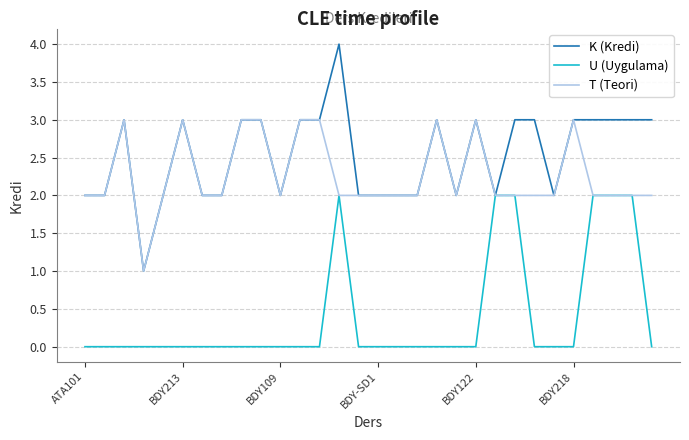

List the series in order of their peak value, lowest first.

U (Uygulama), T (Teori), K (Kredi)